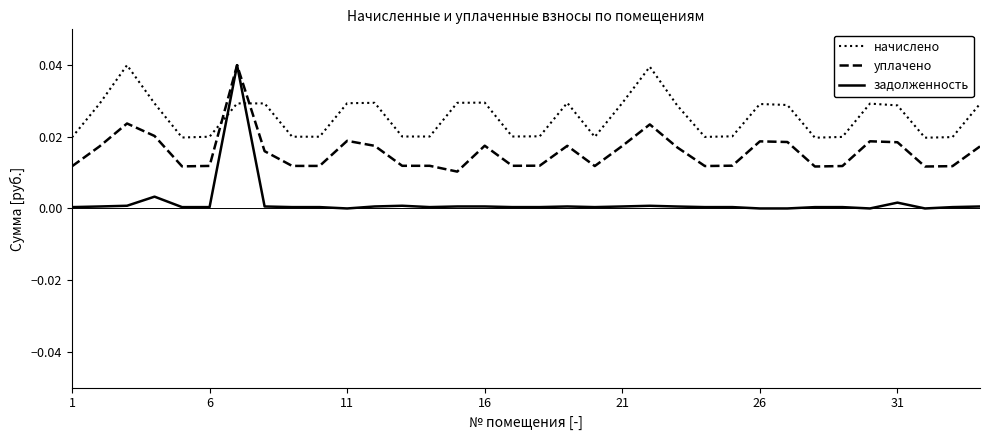

List the series in order of their overall mean, highest first.

начислено, уплачено, задолженность